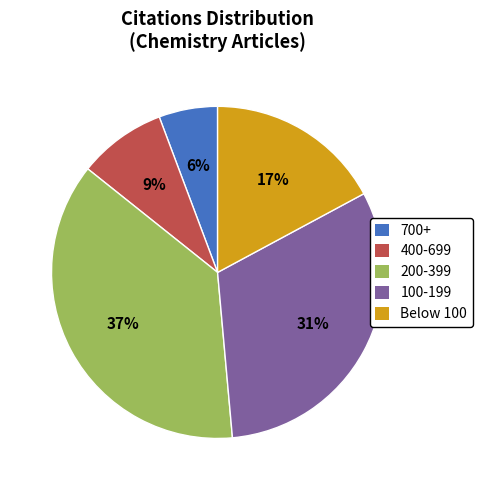

Which slice is the smallest?

700+